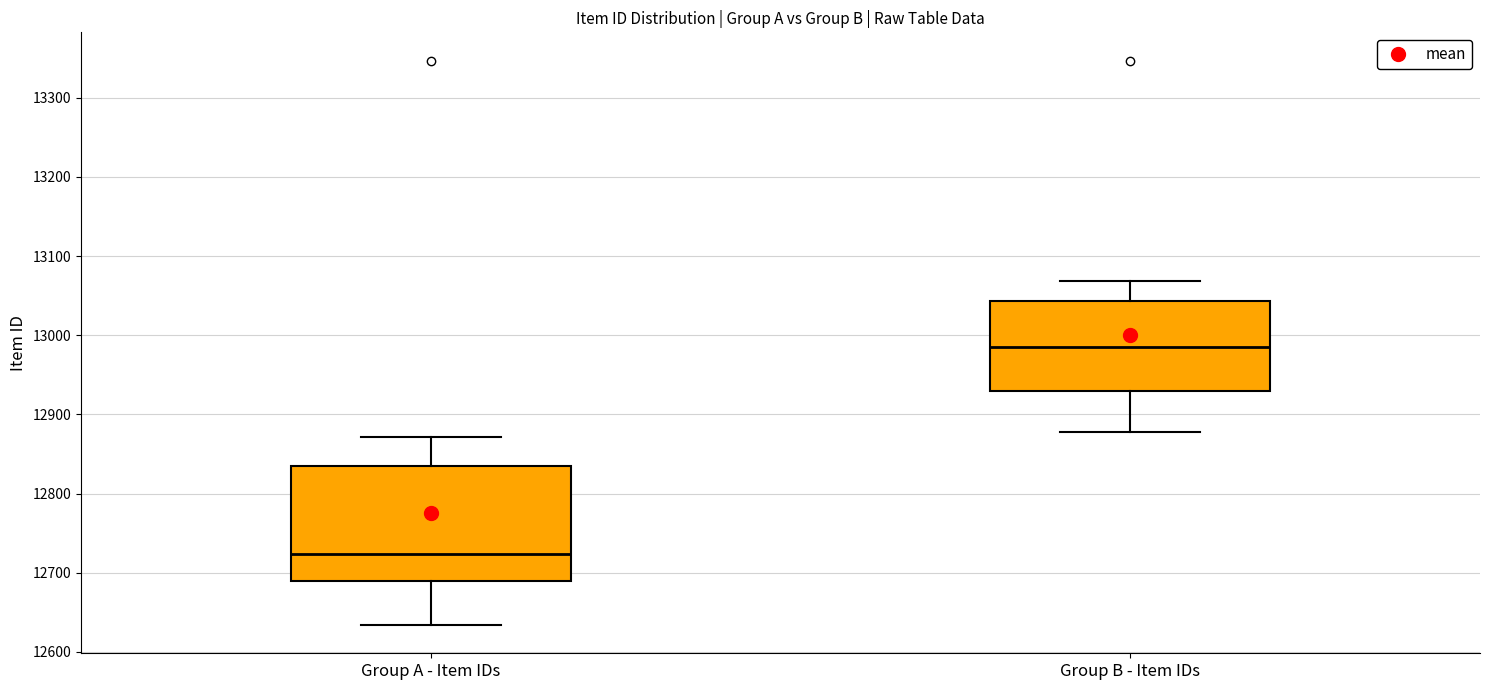

Comparing the boxes themselves (not the whiskers), which one is the tallest?

Group A - Item IDs